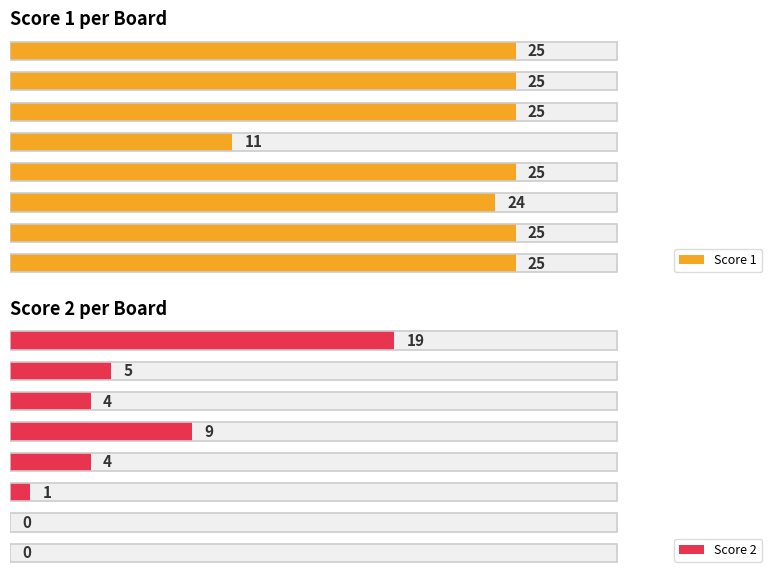

List the series in order of their overall mean, highest first.

Score 1, Score 2